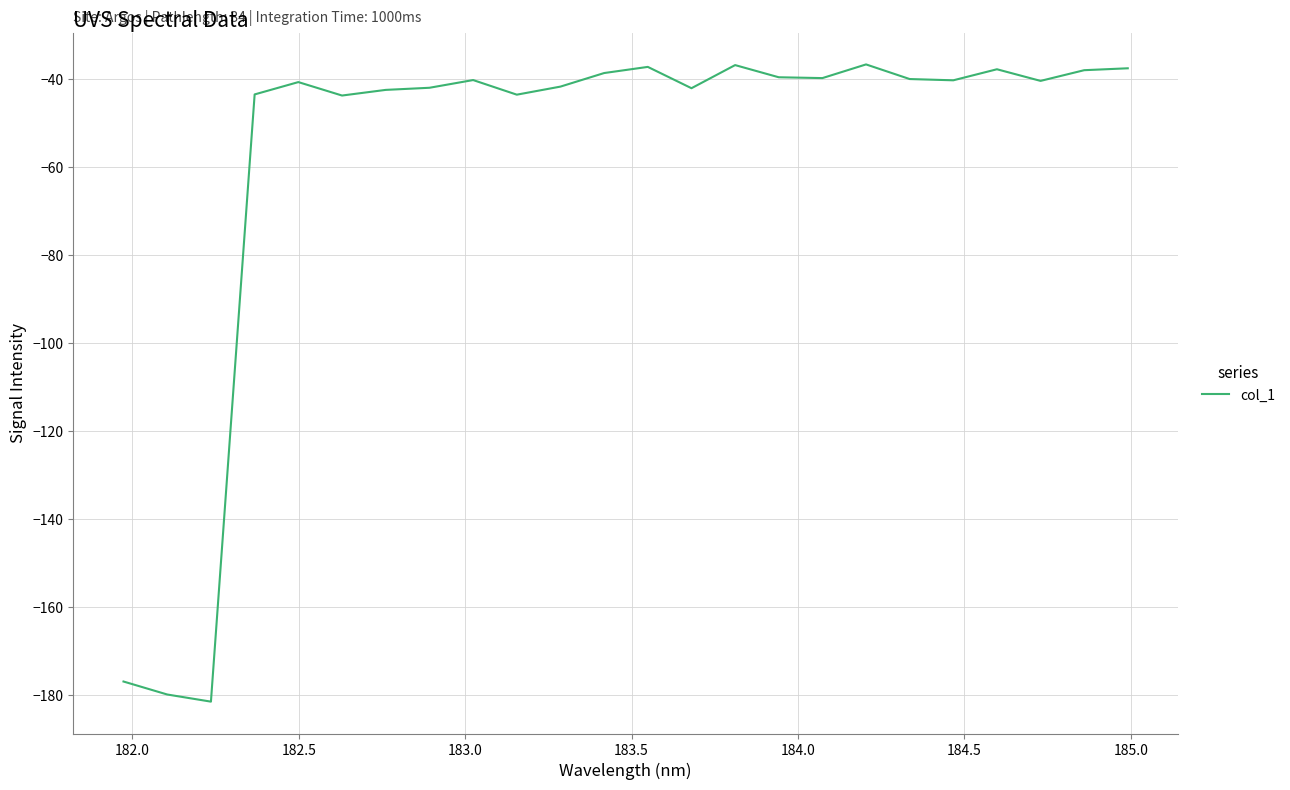

What is the difference between the maximum and minimum values?

144.8